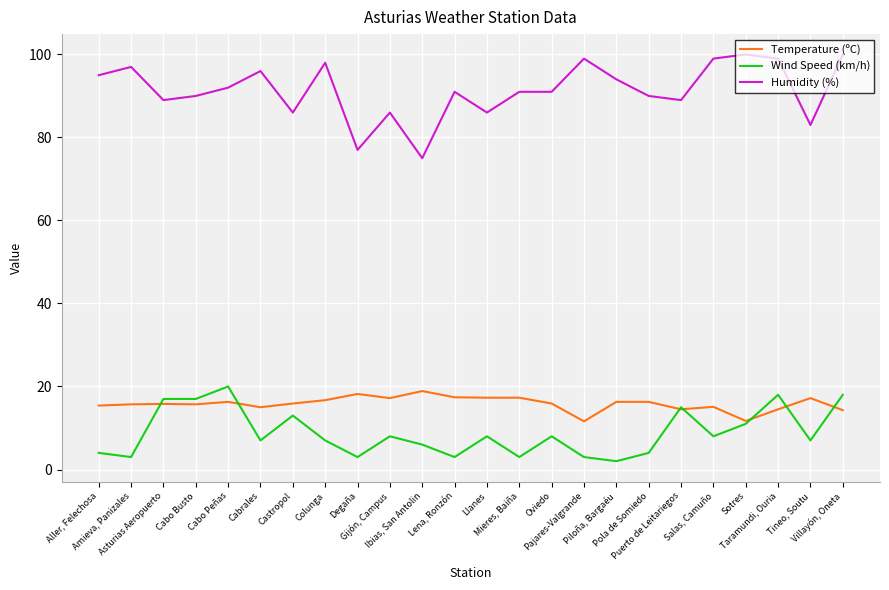

What is the maximum value shown in the chart?

100.0